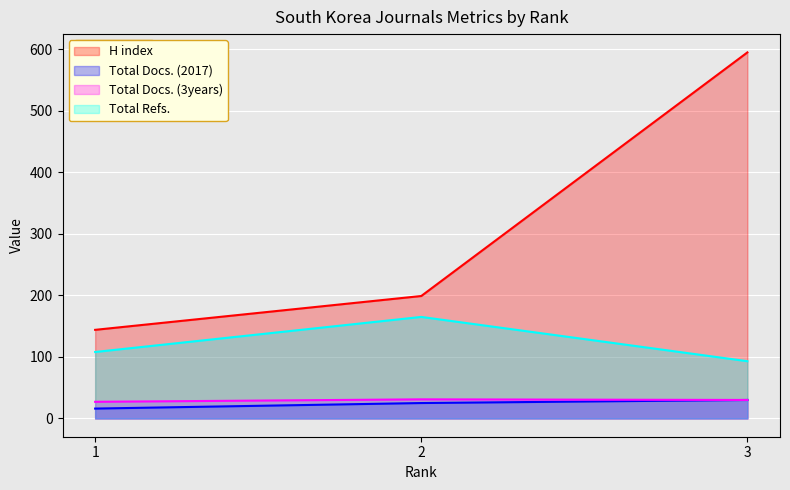

The H index series shows 187 at 1. True or false?

False